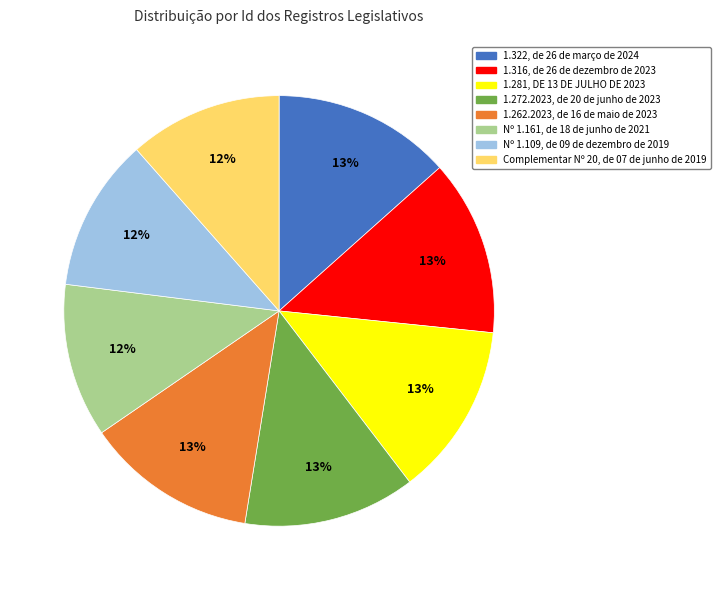

To the nearest percent, what percentage of the pie is Nº 1.161, de 18 de junho de 2021?

12%